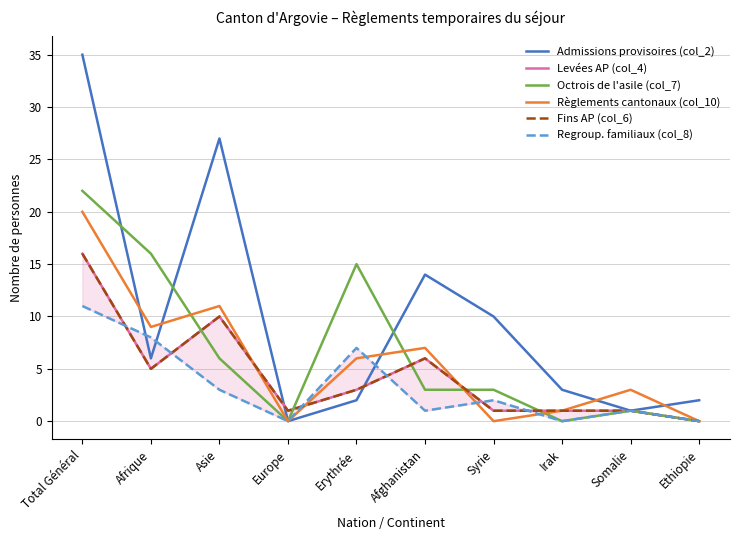

Reading right to left, list all the values displayed in this chart.

Admissions provisoires (col_2): Ethiopie=2	Somalie=1	Irak=3	Syrie=10	Afghanistan=14	Erythrée=2	Europe=0	Asie=27	Afrique=6	Total Général=35
Levées AP (col_4): Ethiopie=0	Somalie=1	Irak=1	Syrie=1	Afghanistan=6	Erythrée=3	Europe=1	Asie=10	Afrique=5	Total Général=16
Octrois de l'asile (col_7): Ethiopie=0	Somalie=1	Irak=0	Syrie=3	Afghanistan=3	Erythrée=15	Europe=0	Asie=6	Afrique=16	Total Général=22
Règlements cantonaux (col_10): Ethiopie=0	Somalie=3	Irak=1	Syrie=0	Afghanistan=7	Erythrée=6	Europe=0	Asie=11	Afrique=9	Total Général=20
Fins AP (col_6): Ethiopie=0	Somalie=1	Irak=1	Syrie=1	Afghanistan=6	Erythrée=3	Europe=1	Asie=10	Afrique=5	Total Général=16
Regroup. familiaux (col_8): Ethiopie=0	Somalie=1	Irak=0	Syrie=2	Afghanistan=1	Erythrée=7	Europe=0	Asie=3	Afrique=8	Total Général=11